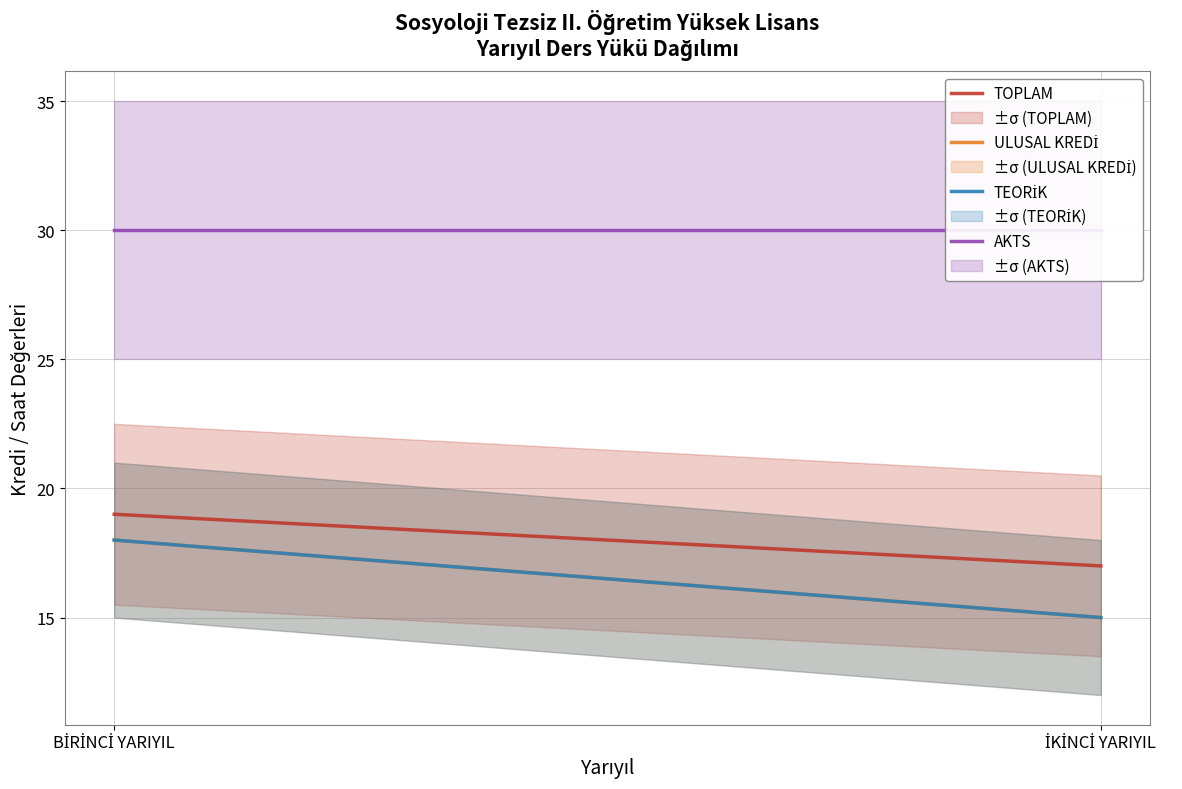

Which series has the largest total across all categories?

AKTS